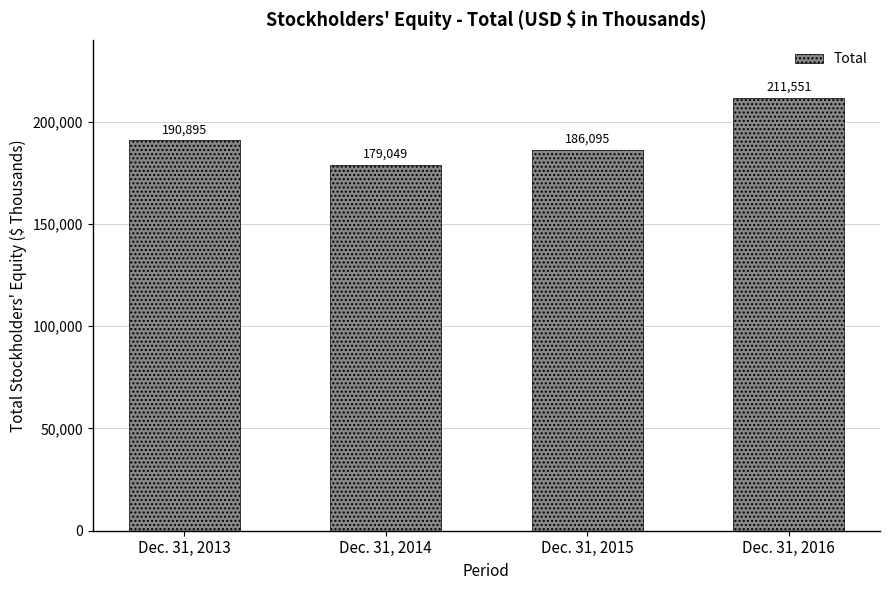

The value at Dec. 31, 2013 is 190895. True or false?

True